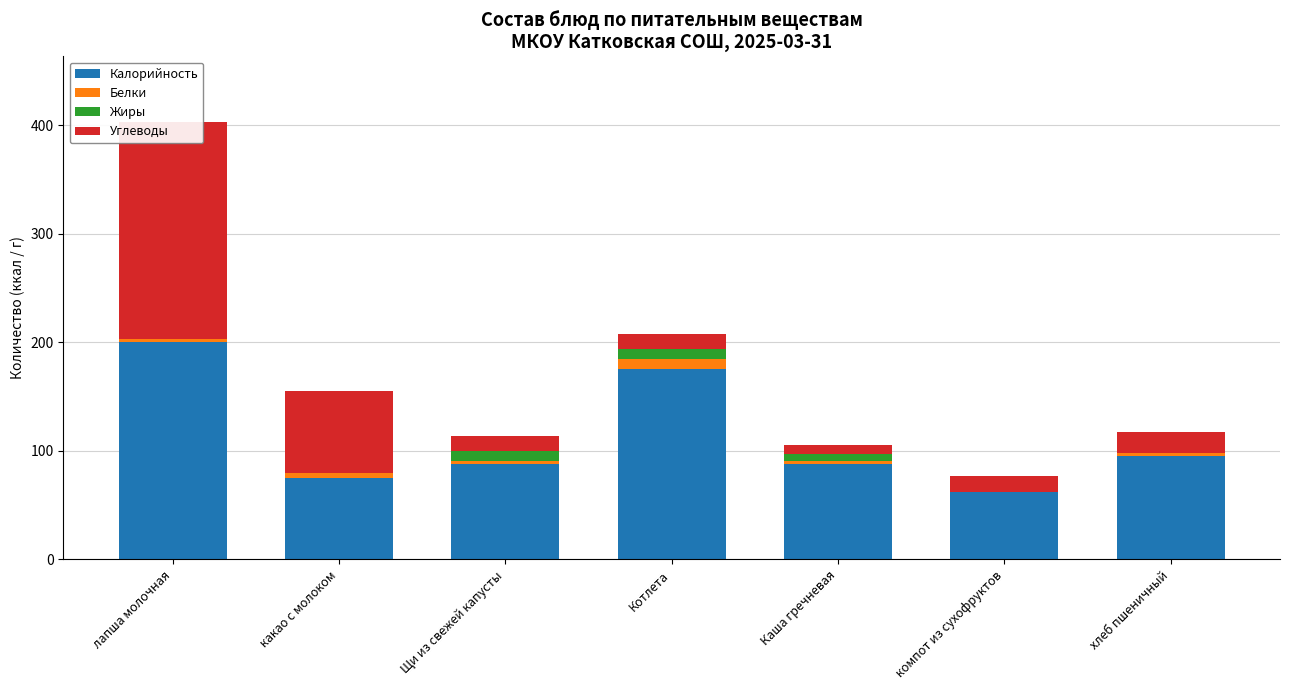

Between компот из сухофруктов and Каша гречневая, which is larger?

Каша гречневая